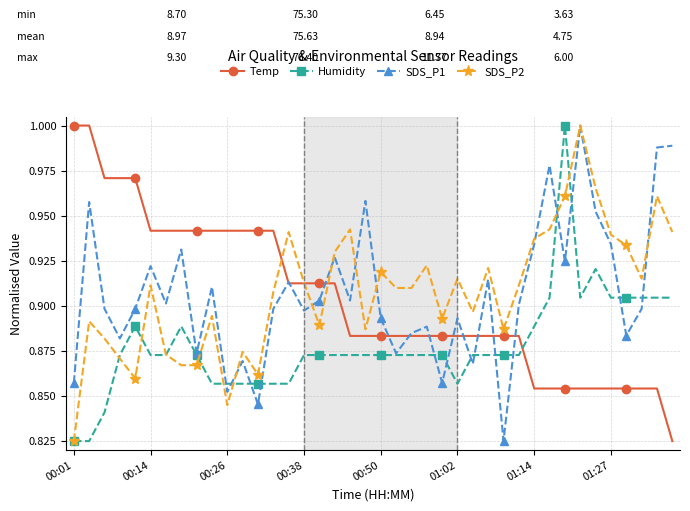

At how many categories does at least one series exceed 0?

40